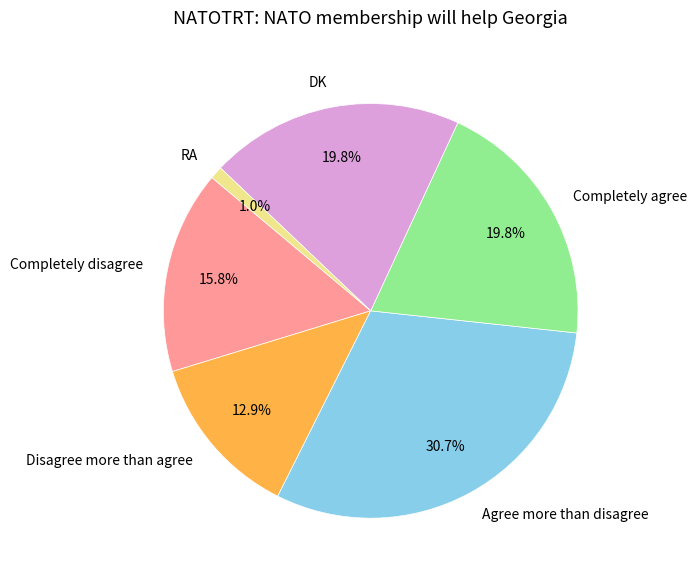

Does Completely agree represent more than half of the total?

No